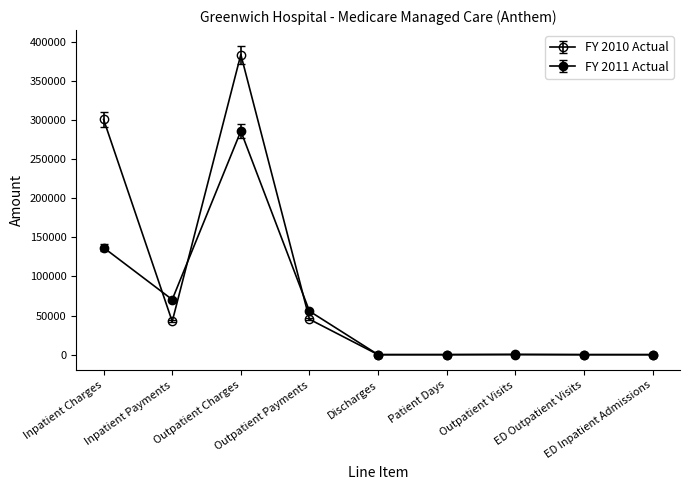

Does the chart have visible grid lines?

No